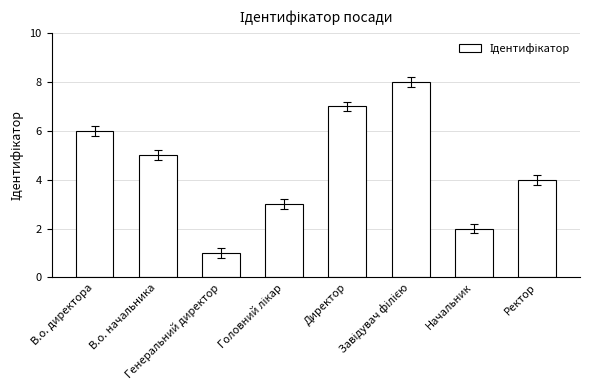

Is it true that the value at В.о. начальника is 8?

False